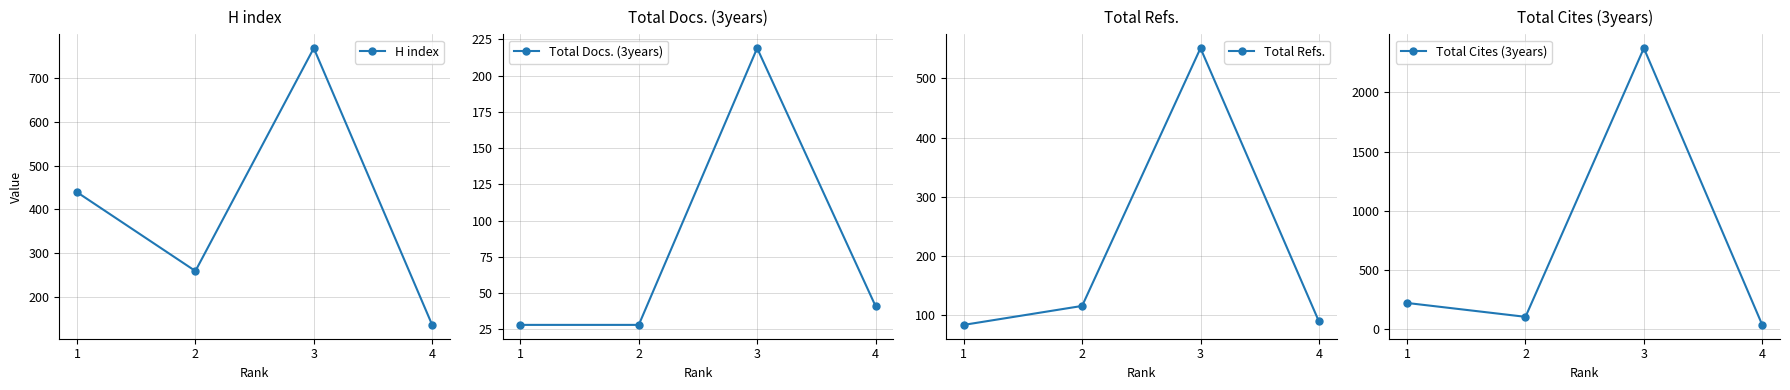

Does the chart display data point markers on the line(s)?

Yes